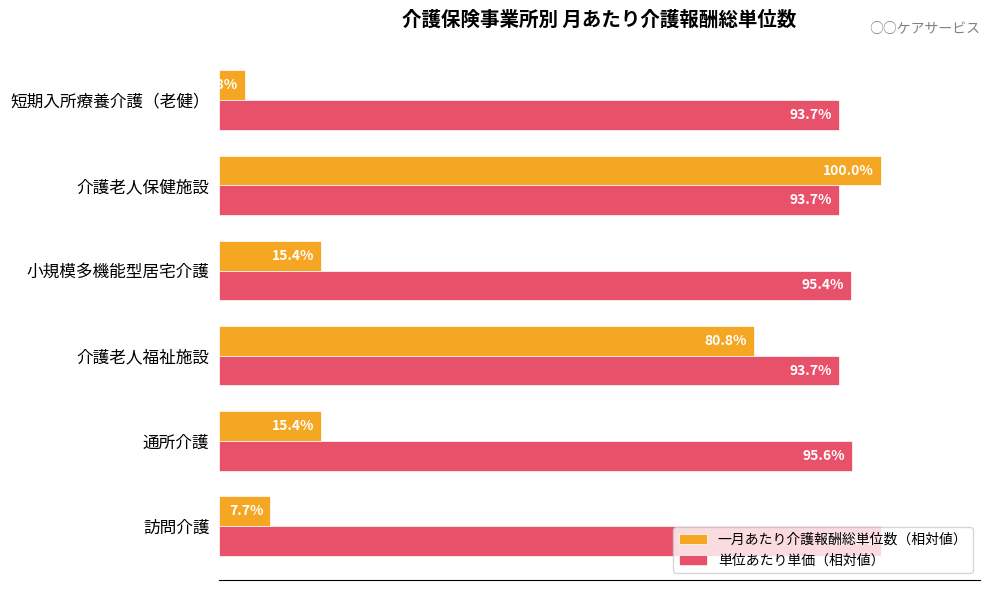

At 短期入所療養介護（老健）, list the series in order from largest to smallest.

単位あたり単価（相対値）, 一月あたり介護報酬総単位数（相対値）